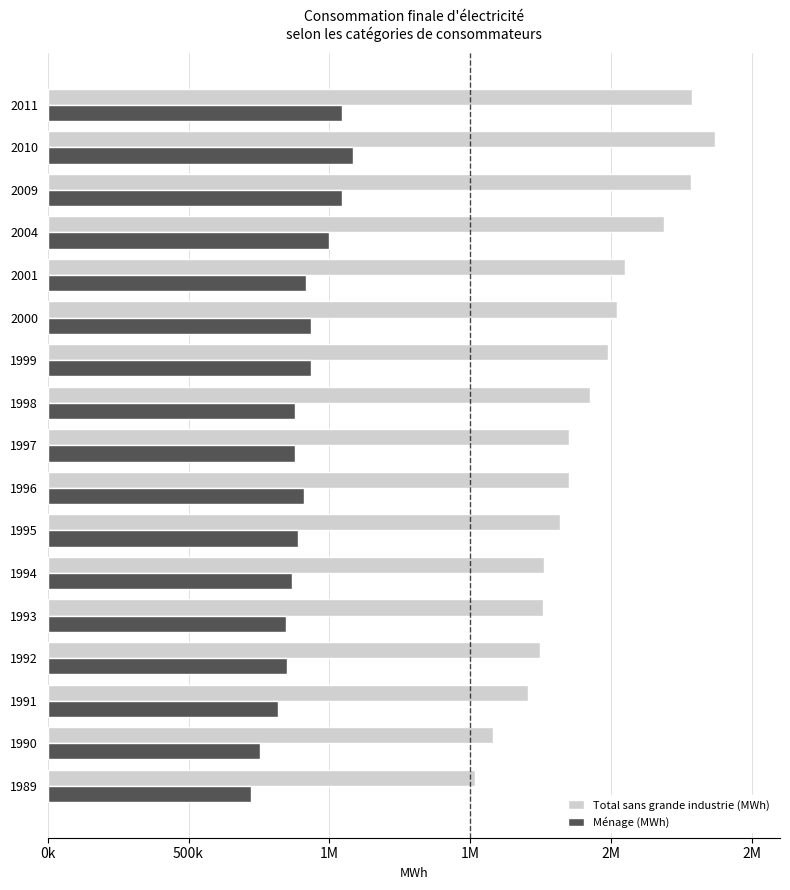

What are all the series names shown in the legend?

Total sans grande industrie (MWh), Ménage (MWh)